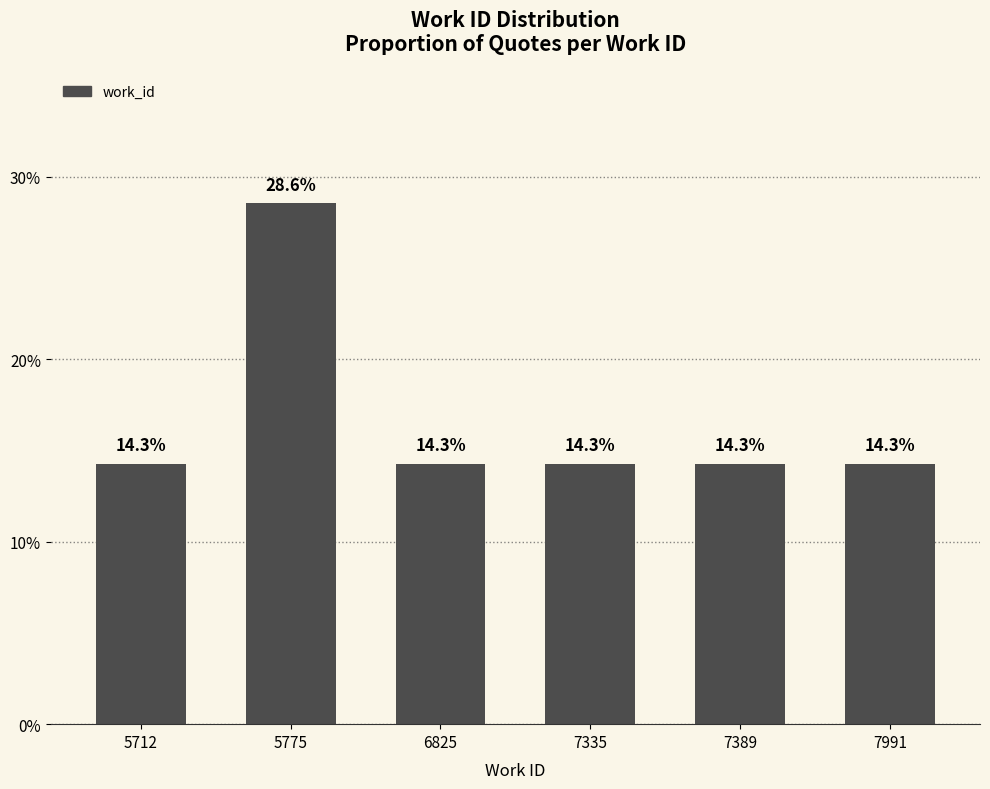

Are the bars grouped side by side (vs. stacked)?

No